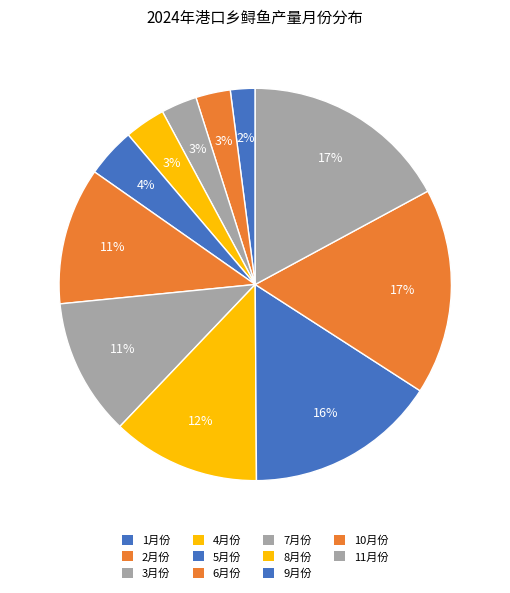

How many segments does this pie chart have?

11